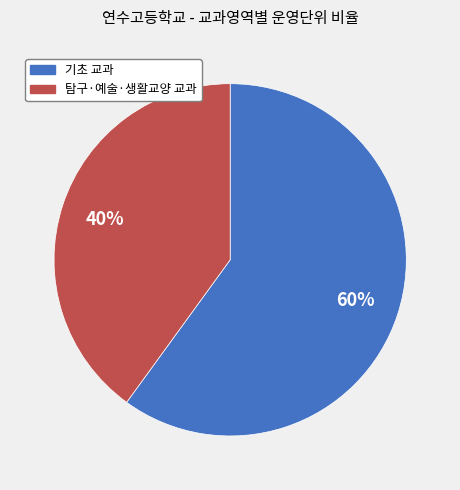

To the nearest percent, what is the difference between the largest and smallest slice percentages?

20%